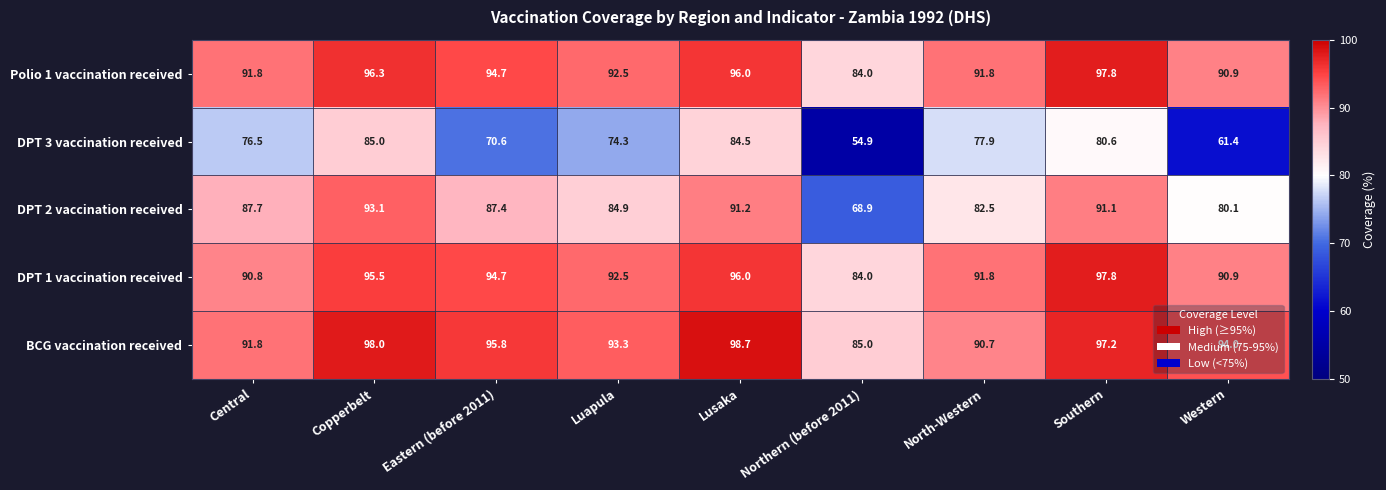

What is the highest value of the DPT 1 vaccination received series?

97.8